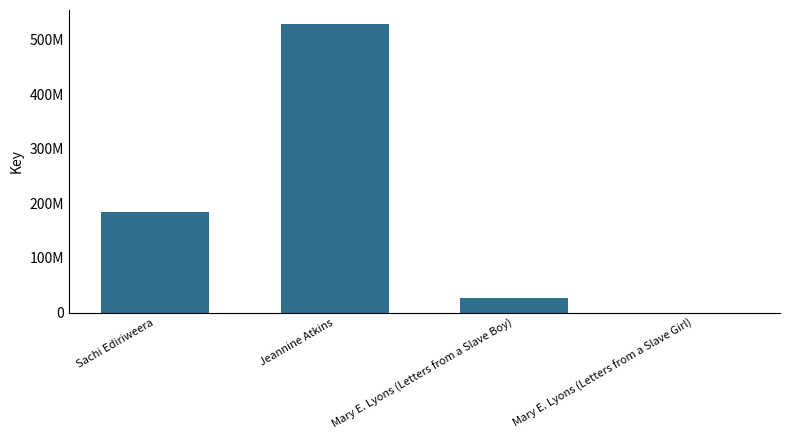

What is the change in value from Sachi Ediriweera to Mary E. Lyons (Letters from a Slave Boy)?

-156517557